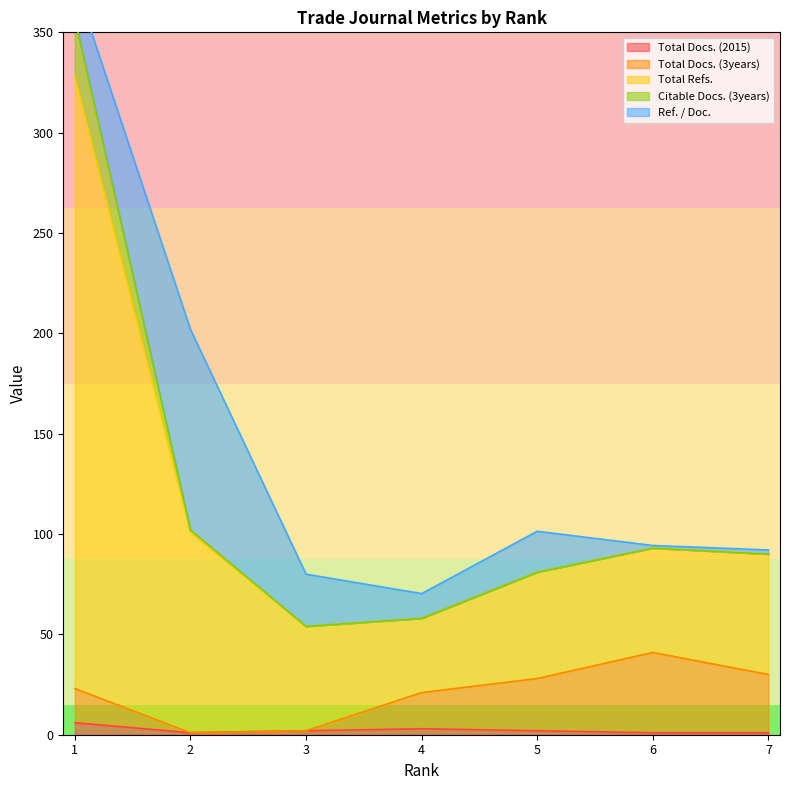

In Total Docs. (2015), how many points are higher than both neighbors (excluding endpoints)?

1